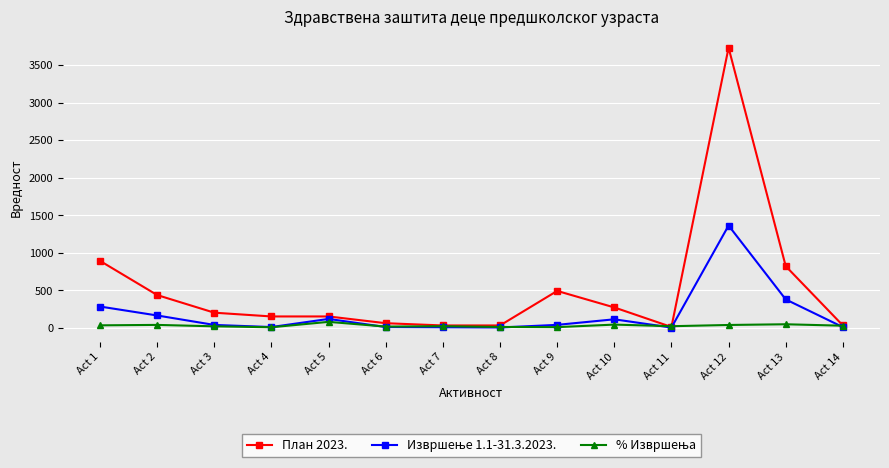

At which category does the chart reach its peak across all series?

Act 12